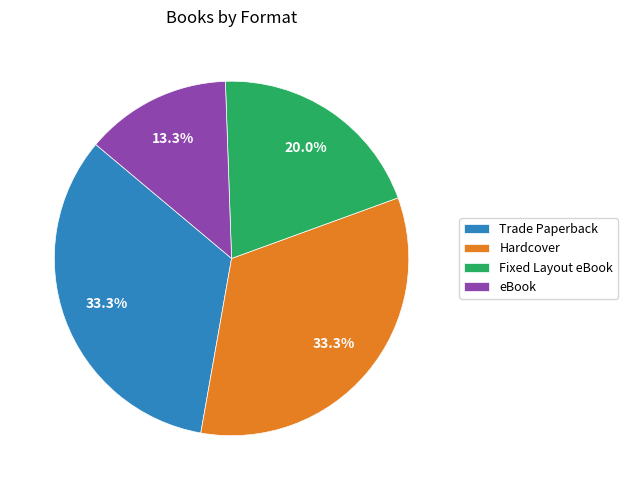

True or false: Fixed Layout eBook accounts for 11% of the total.

False